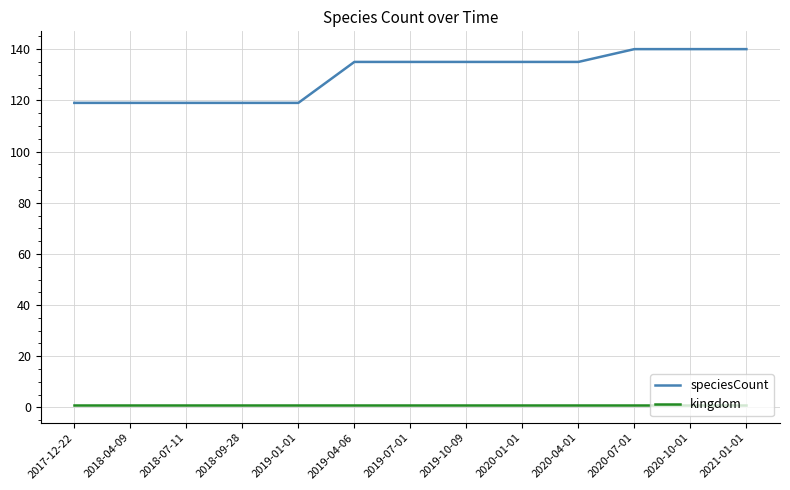

Reading left to right, extract all data points from this chart.

speciesCount: 2017-12-22=119	2018-04-09=119	2018-07-11=119	2018-09-28=119	2019-01-01=119	2019-04-06=135	2019-07-01=135	2019-10-09=135	2020-01-01=135	2020-04-01=135	2020-07-01=140	2020-10-01=140	2021-01-01=140
kingdom: 2017-12-22=1	2018-04-09=1	2018-07-11=1	2018-09-28=1	2019-01-01=1	2019-04-06=1	2019-07-01=1	2019-10-09=1	2020-01-01=1	2020-04-01=1	2020-07-01=1	2020-10-01=1	2021-01-01=1